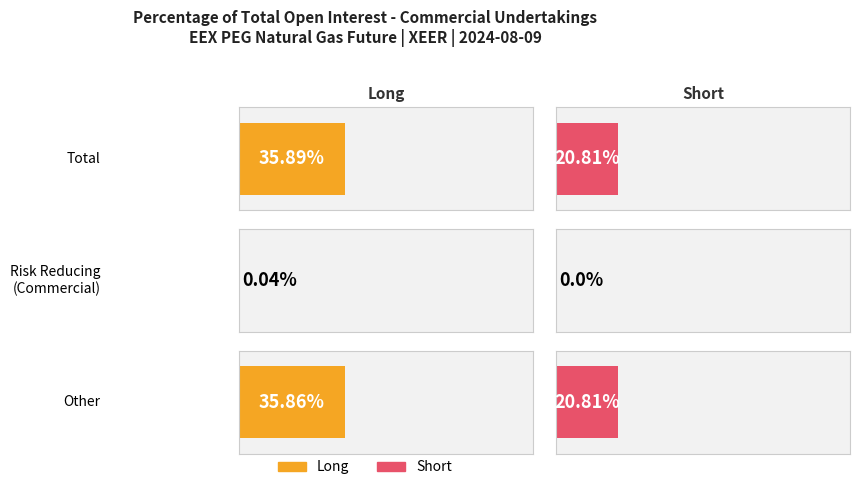

How many groups of bars are there?

3